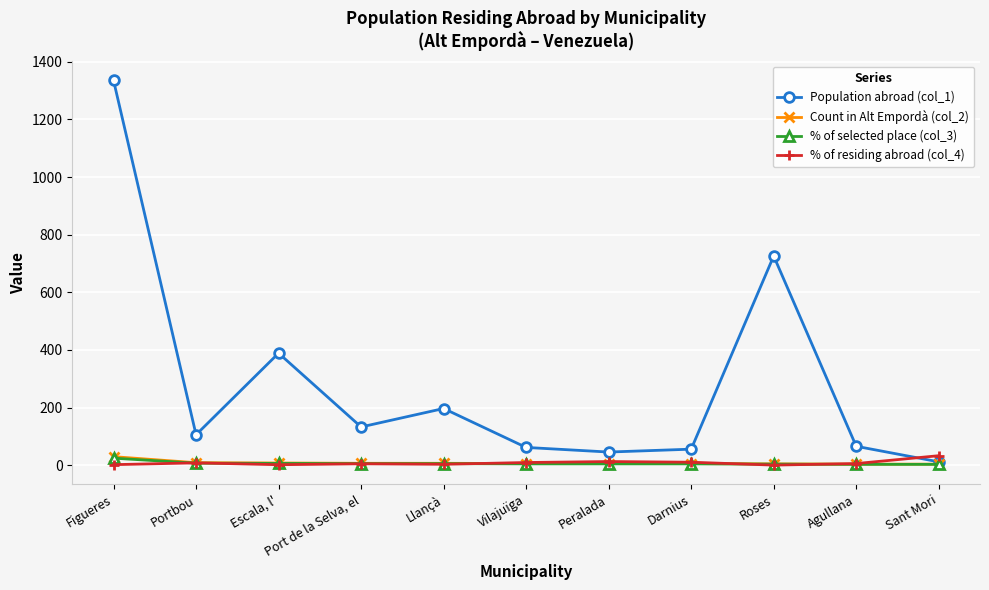

How many values in the % of selected place (col_3) series are below 4?

2